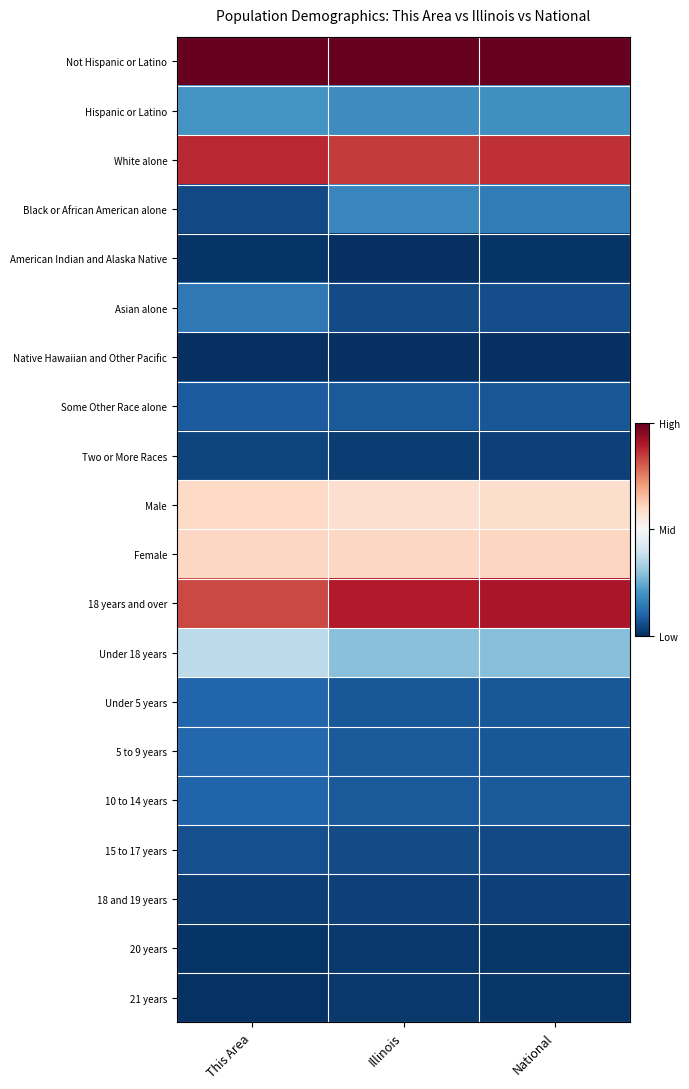

Which series has the largest total across all categories?

Not Hispanic or Latino